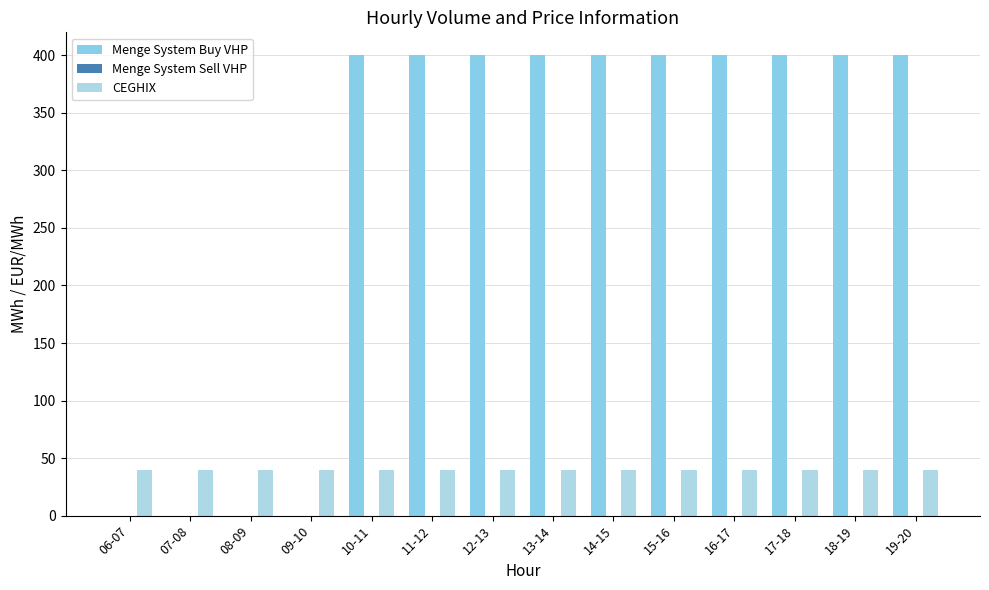

Reading left to right, what are all the values shown in this chart?

Menge System Buy VHP: 0.0	0.0	0.0	0.0	400.0	400.0	400.0	400.0	400.0	400.0	400.0	400.0	400.0	400.0
Menge System Sell VHP: 0.0	0.0	0.0	0.0	0.0	0.0	0.0	0.0	0.0	0.0	0.0	0.0	0.0	0.0
CEGHIX: 39.8	39.8	39.8	39.8	39.8	39.8	39.8	39.8	39.8	39.8	39.8	39.8	39.8	39.8